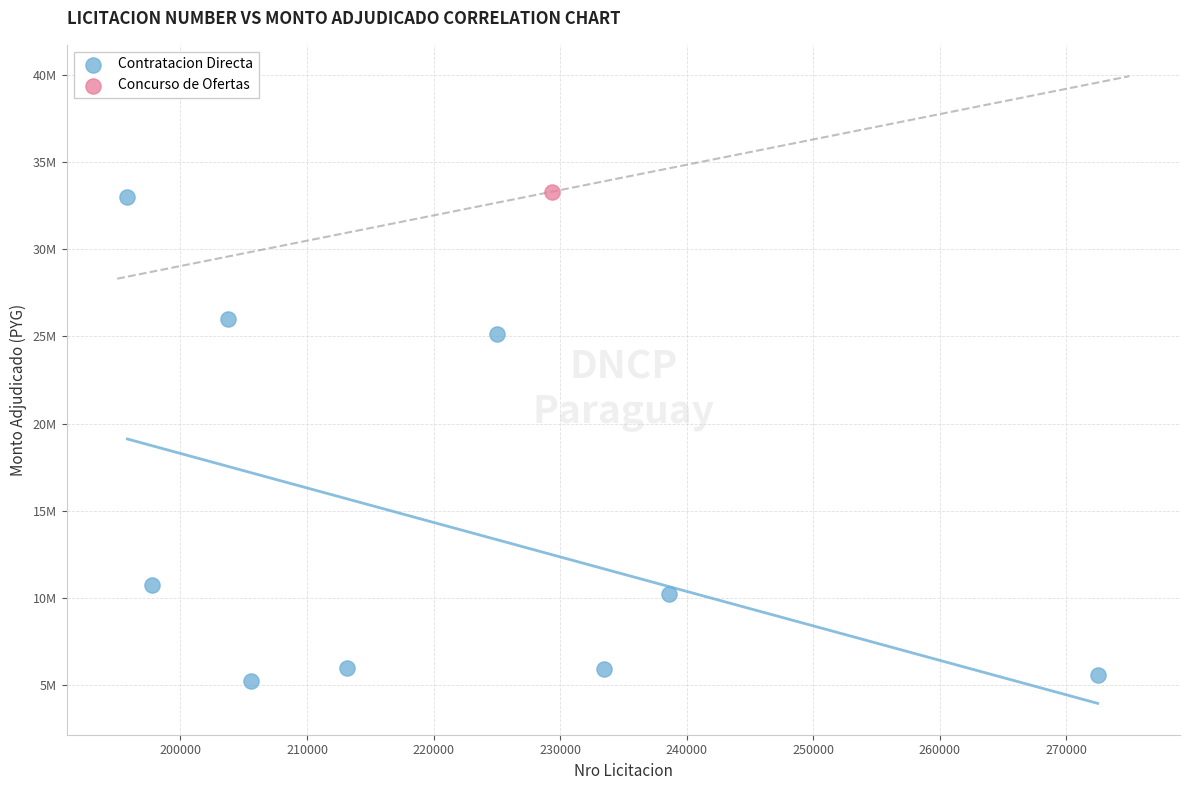

What are all the series names shown in the legend?

Contratacion Directa, Concurso de Ofertas